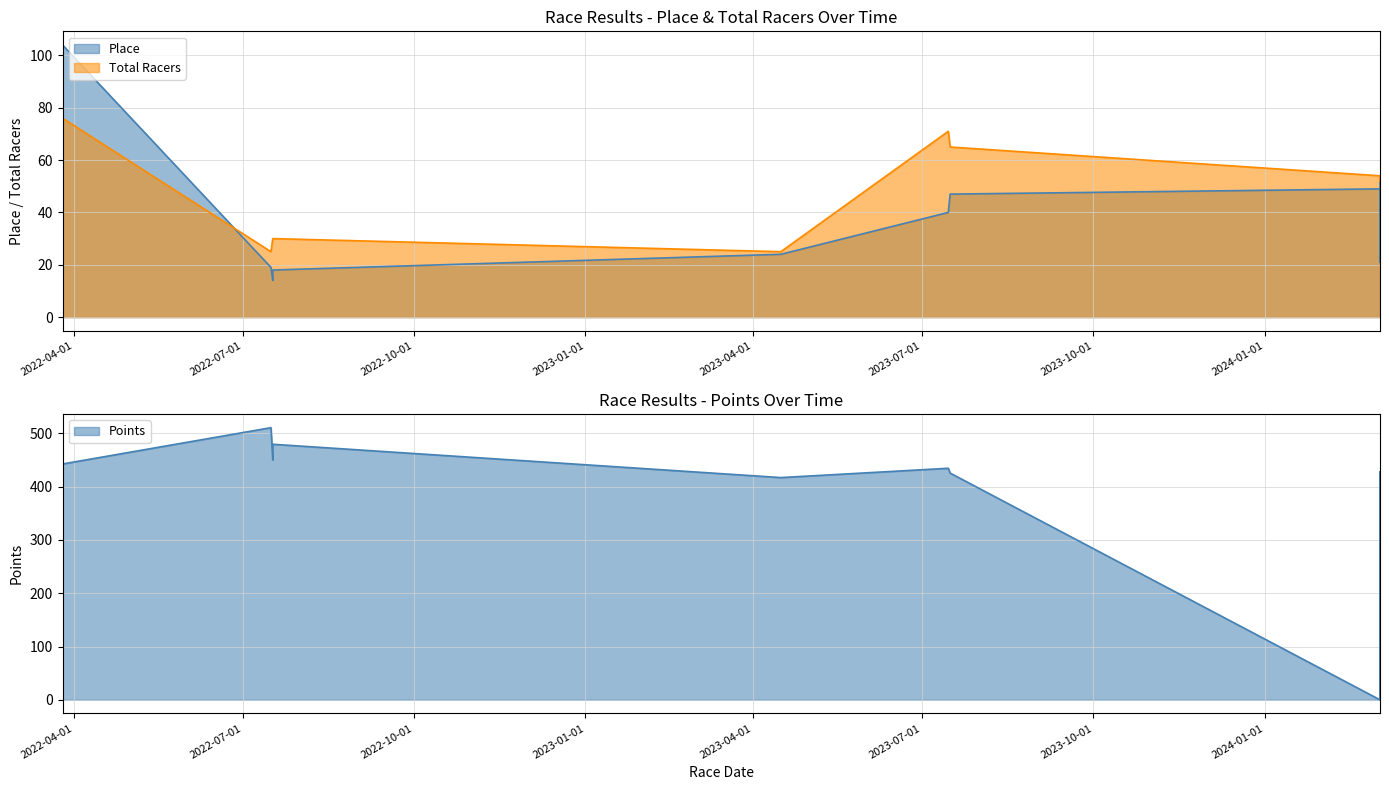

How many values in the Points series exceed 434?

5